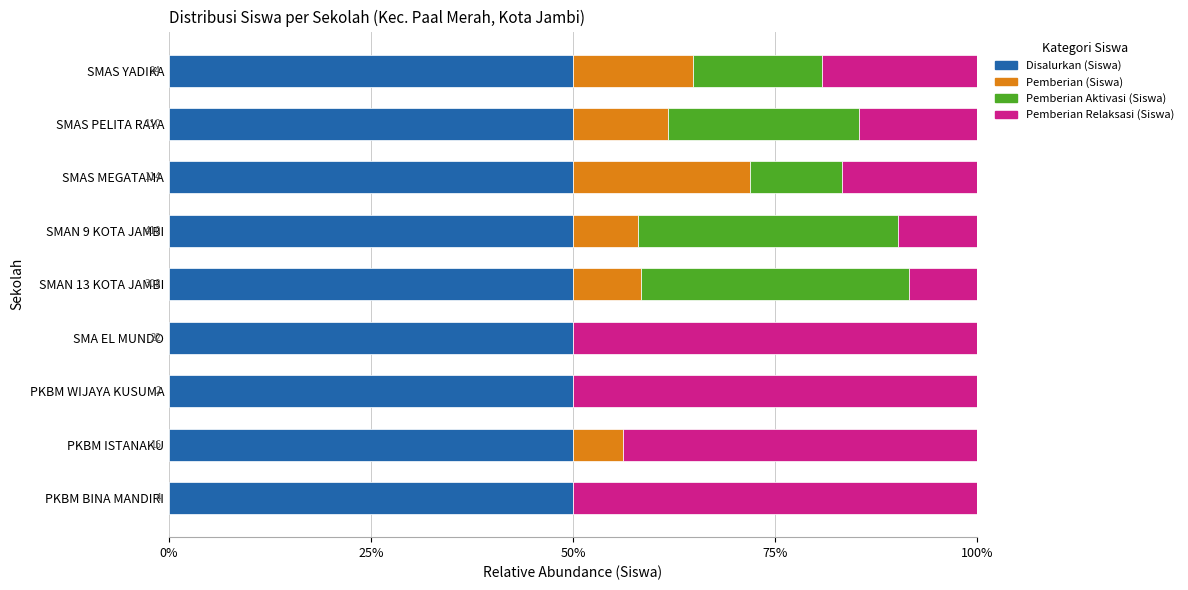

What are all the series names shown in the legend?

Disalurkan (Siswa), Pemberian (Siswa), Pemberian Aktivasi (Siswa), Pemberian Relaksasi (Siswa)